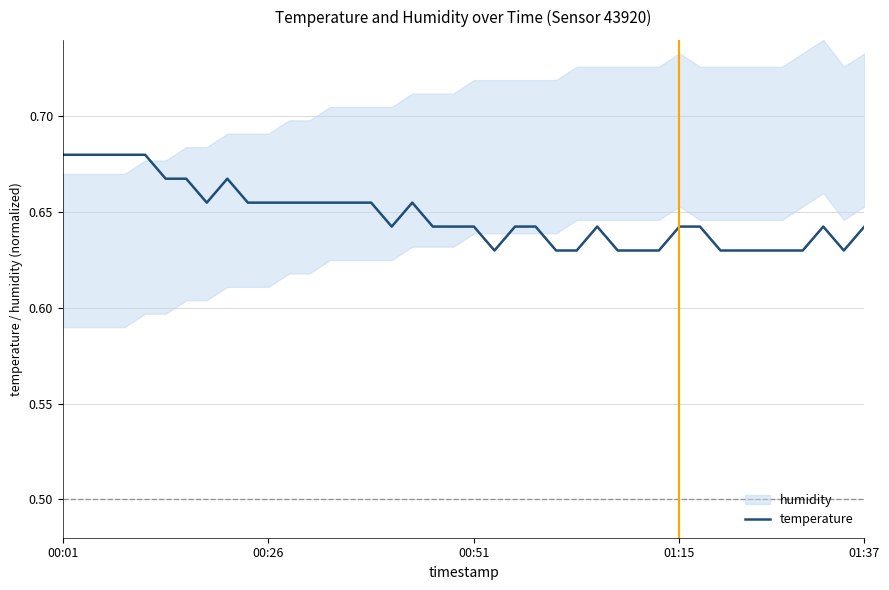

Is this an area chart (filled region under the line)?

No